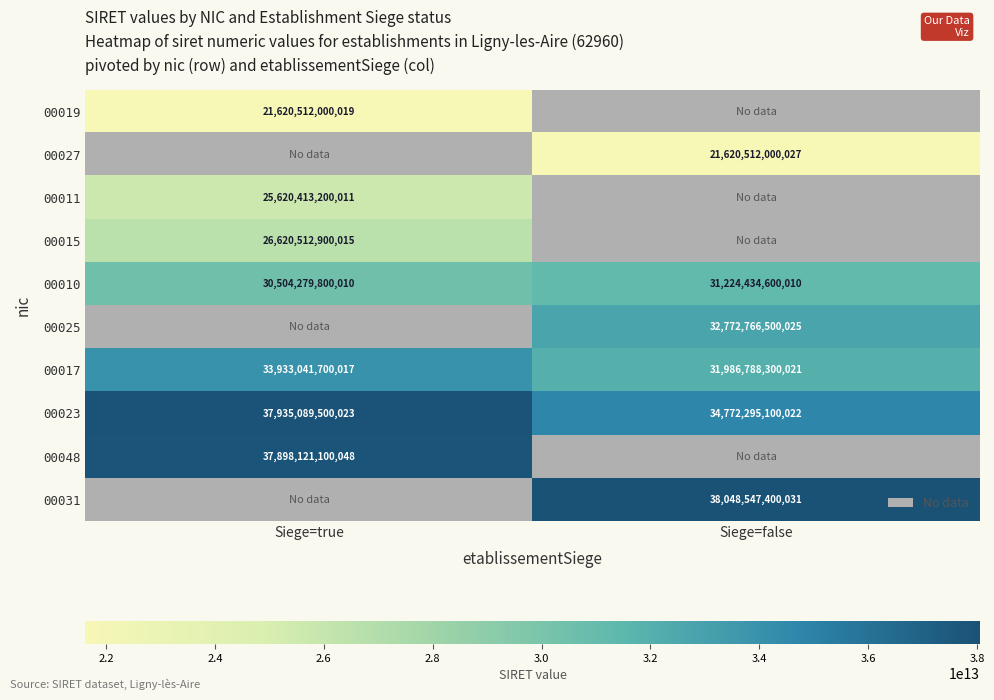

Is it true that 00023 equals 34772295100022 at Siege=false?

True